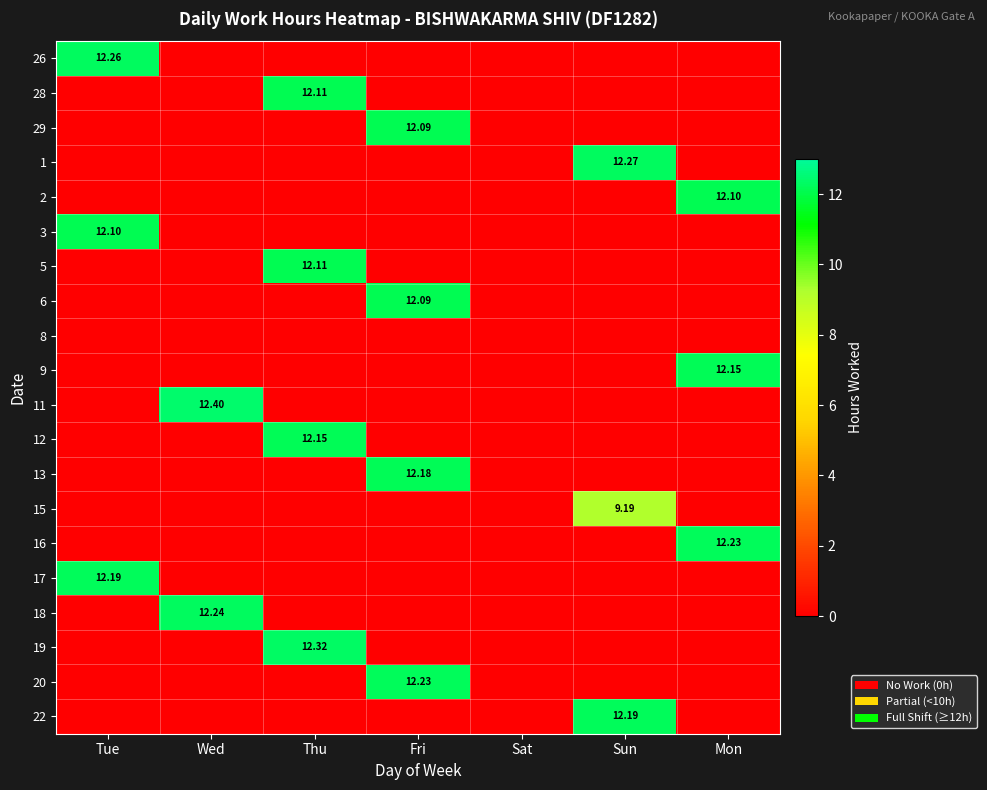

Is it true that 18 equals 0.0 at Fri?

True